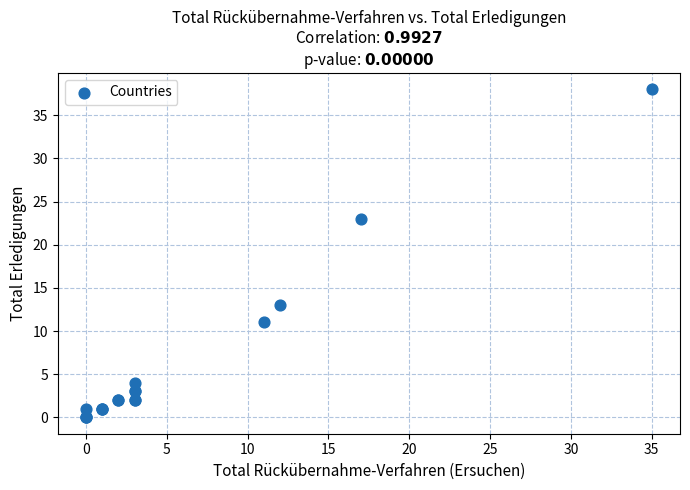

What Y value in the scatter plot is closest to 19?

23